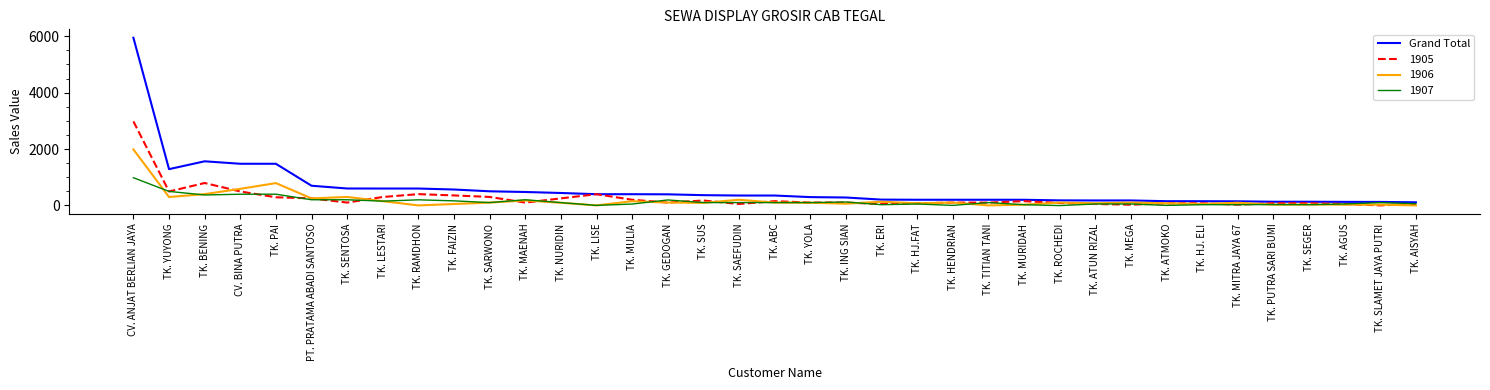

What is the greatest value displayed?

5947.9